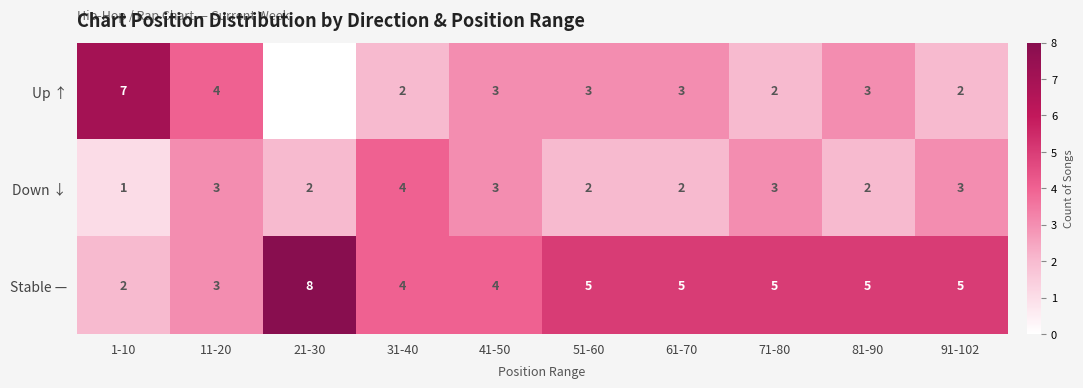

What is the difference between the maximum and minimum values in the Stable — series?

6